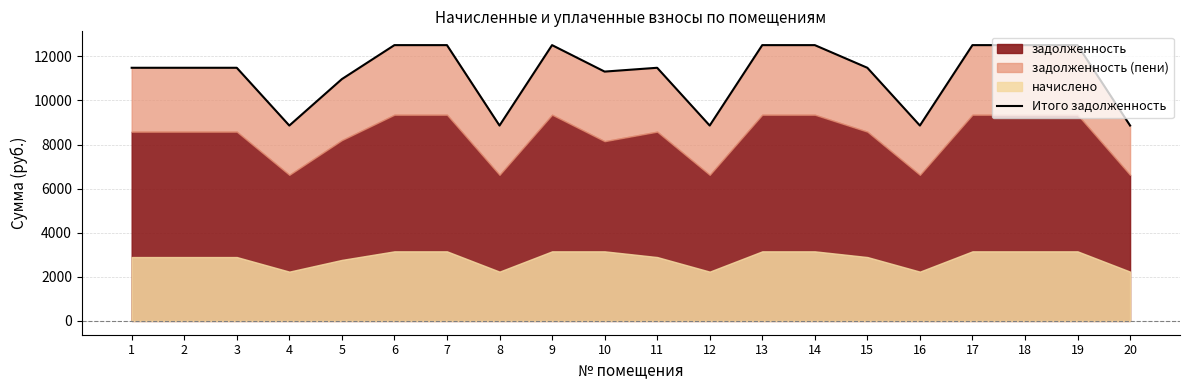

What is the ratio of the value at 13 to the value at 3?

1.1